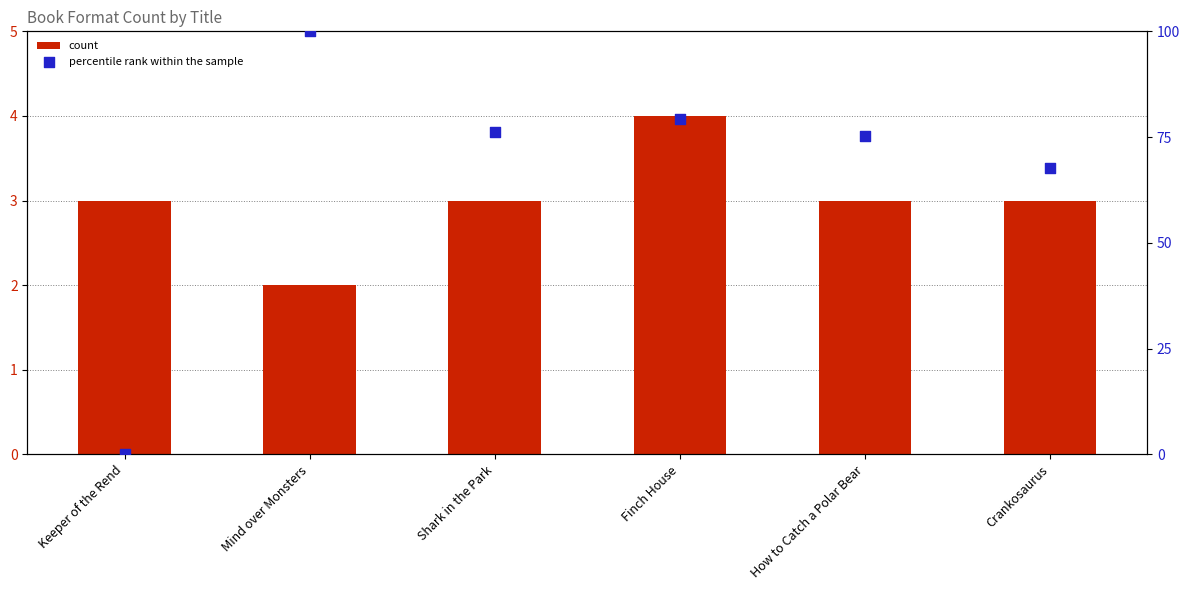

Which series reaches the minimum Y coordinate?

percentile rank within the sample